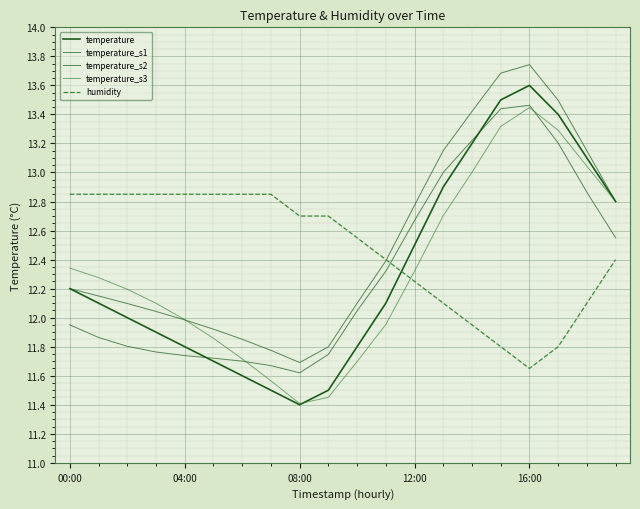

What is the sum of all temperature_s1 values?

250.2